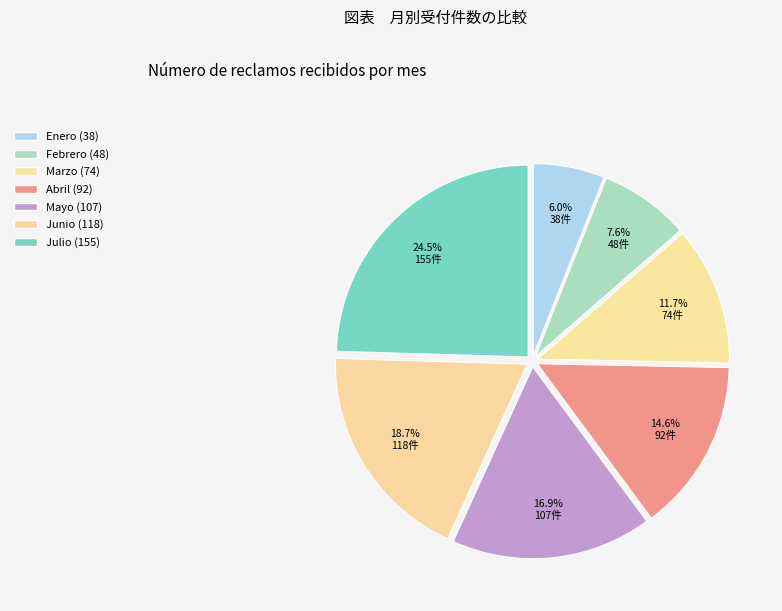

Which category has the biggest portion of the pie?

Julio